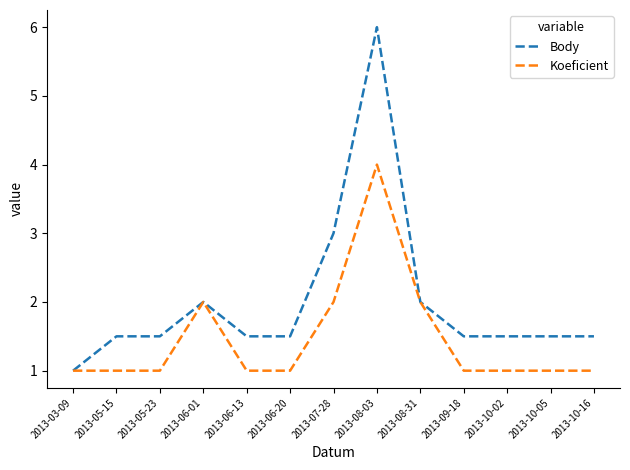

List the series in order of their overall mean, lowest first.

Koeficient, Body